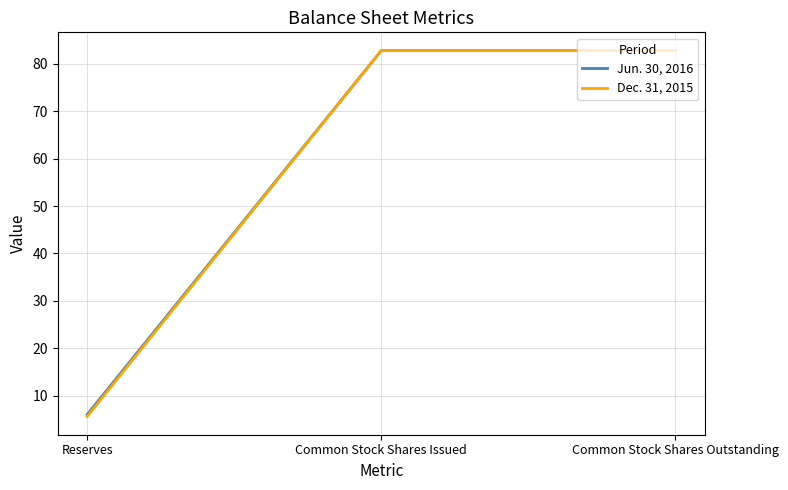

What position from the right is Reserves?

3